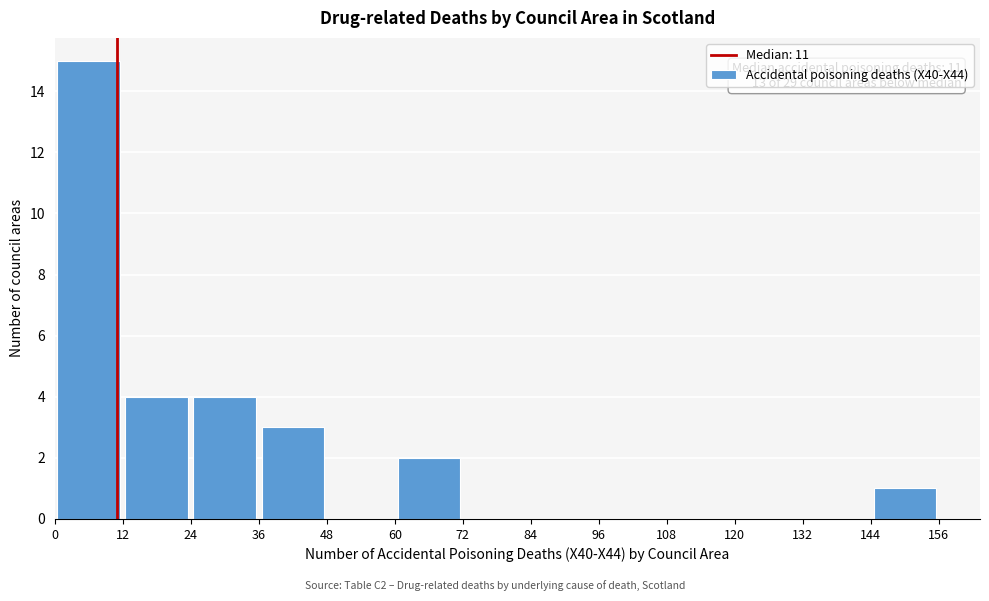

Which range on the x-axis has the tallest bar?

0 to 12